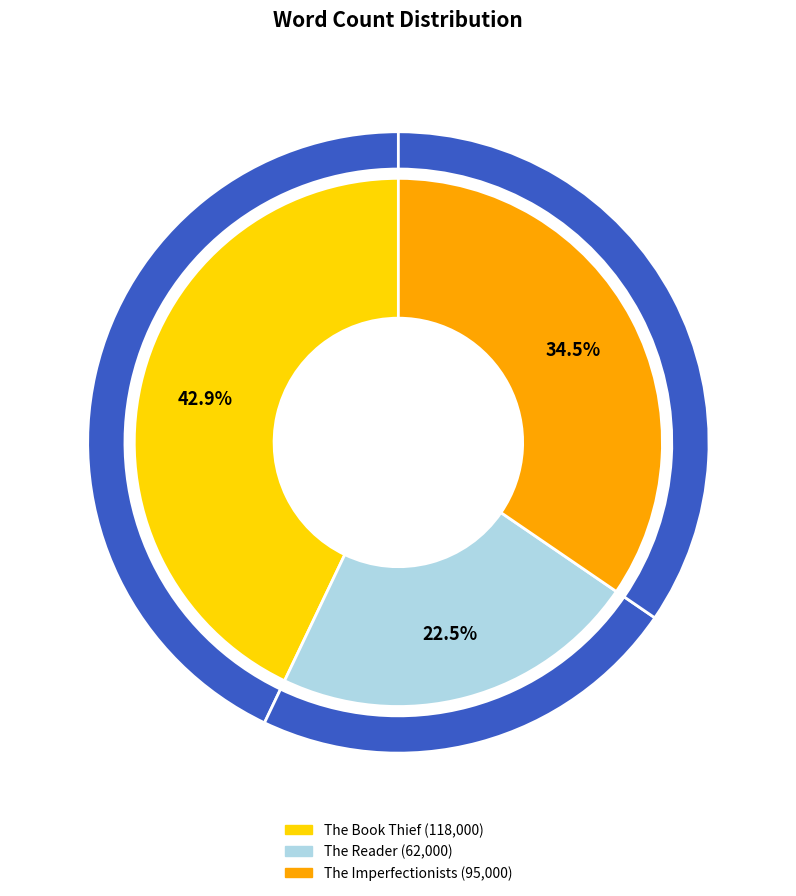

Count the number of slices in the pie.

3